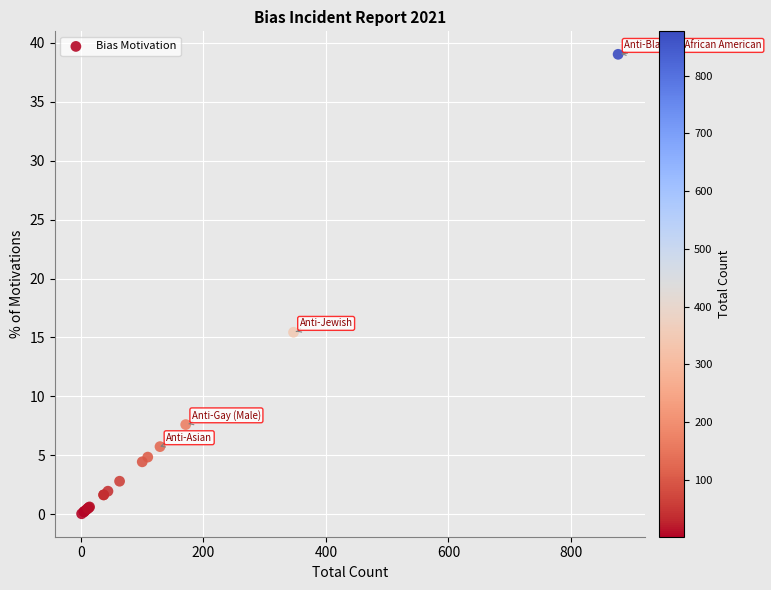

What Y value in the scatter plot is closest to 19?

15.4